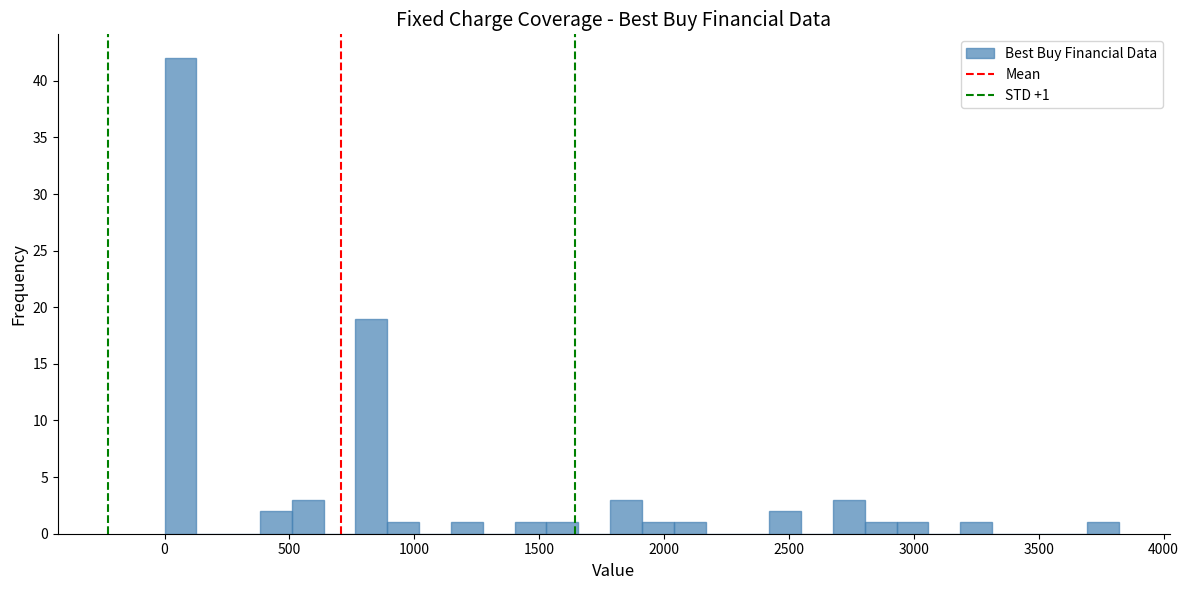

Around what value on the x-axis is the tallest bar? Give the approximate position of its centre, as read against the axis.

50